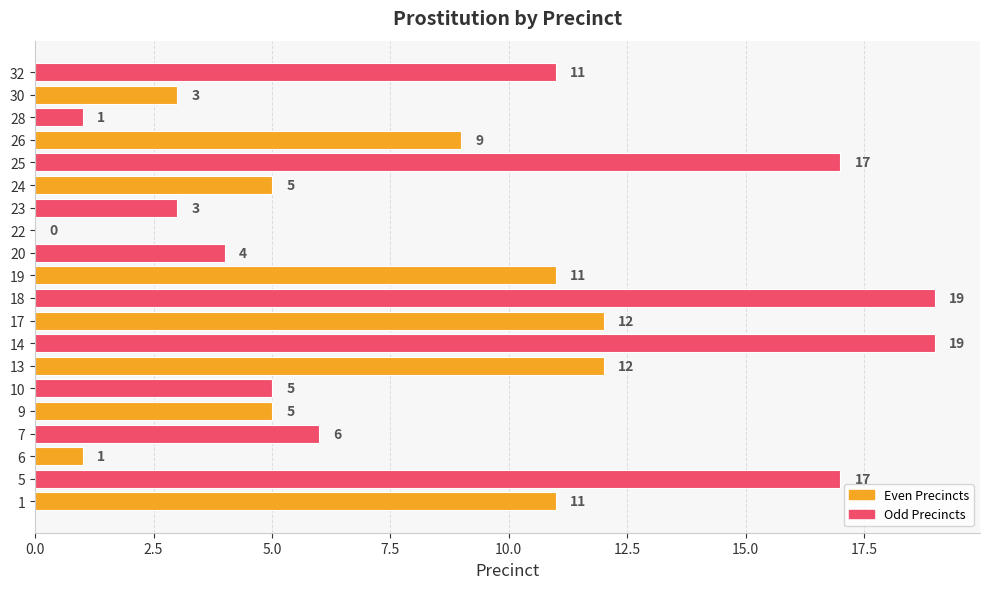

What is the greatest value displayed?

19